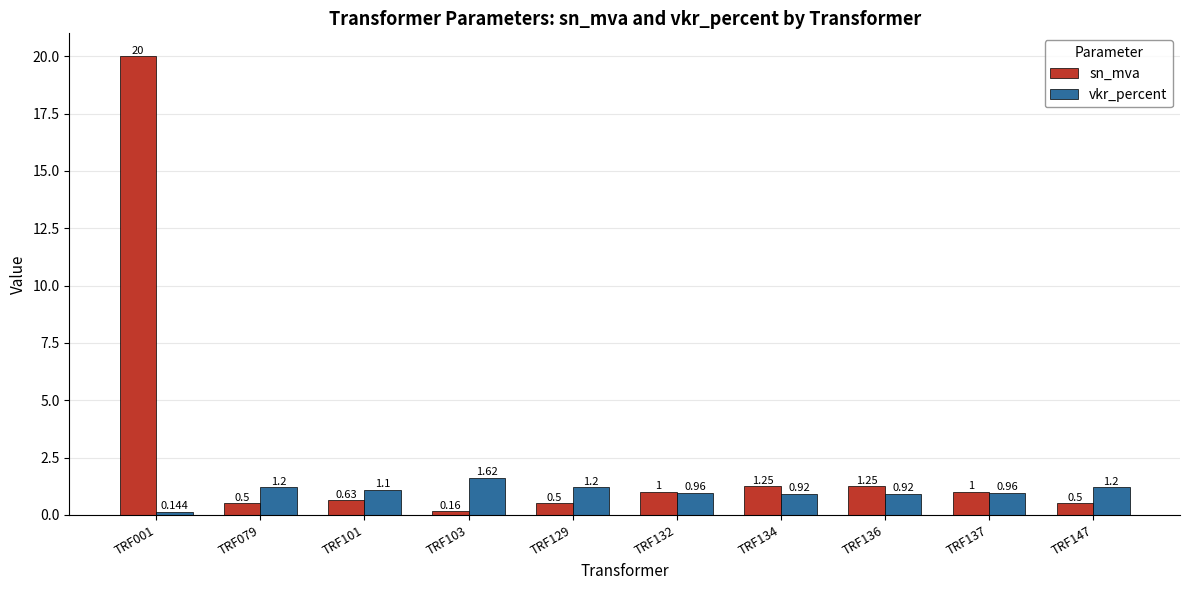

What is the value of the vkr_percent bar at the 3rd from the left?

1.1